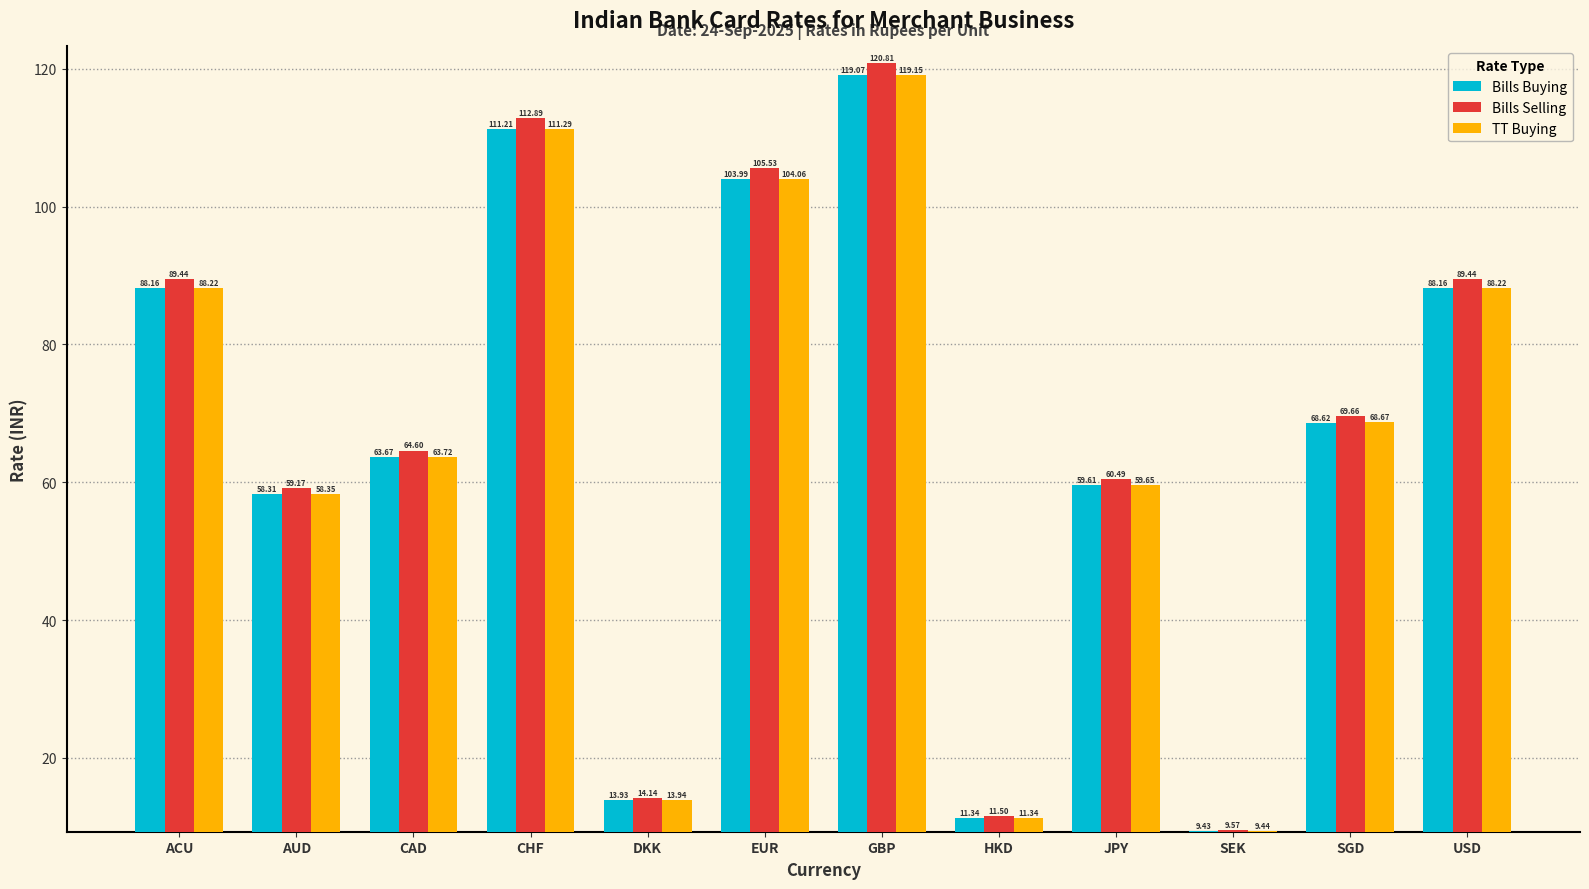

What is the difference between the second highest and second lowest values in the Bills Selling series?

101.4